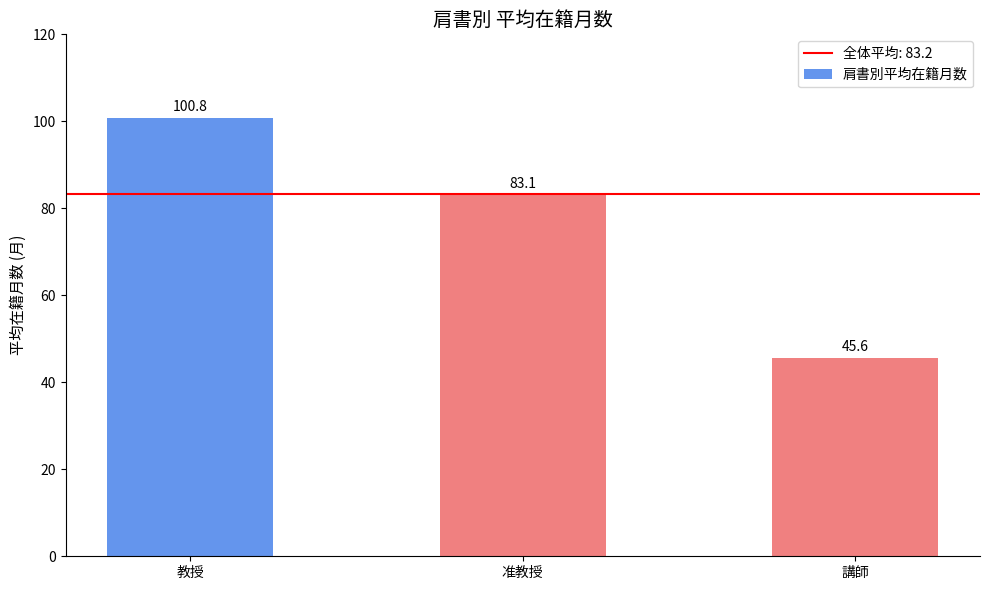

The value at 講師 is 66.4. True or false?

False